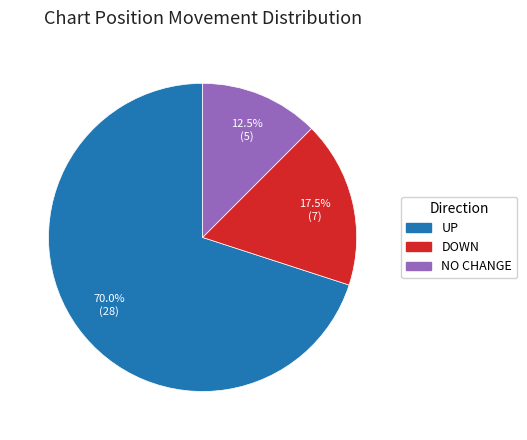

Is there any slice that represents more than half of the pie?

Yes